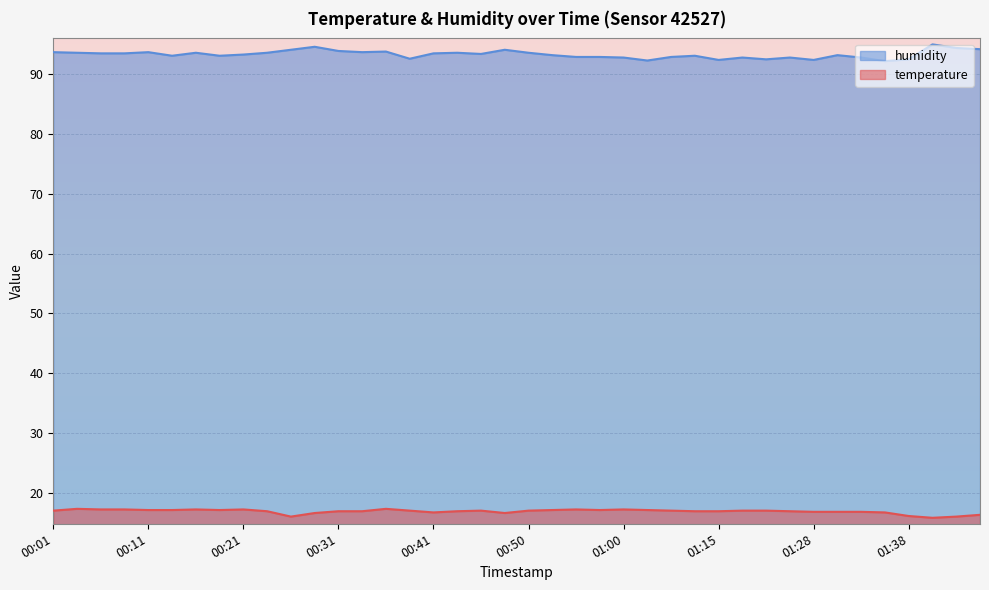

How many lines are shown in the chart?

2